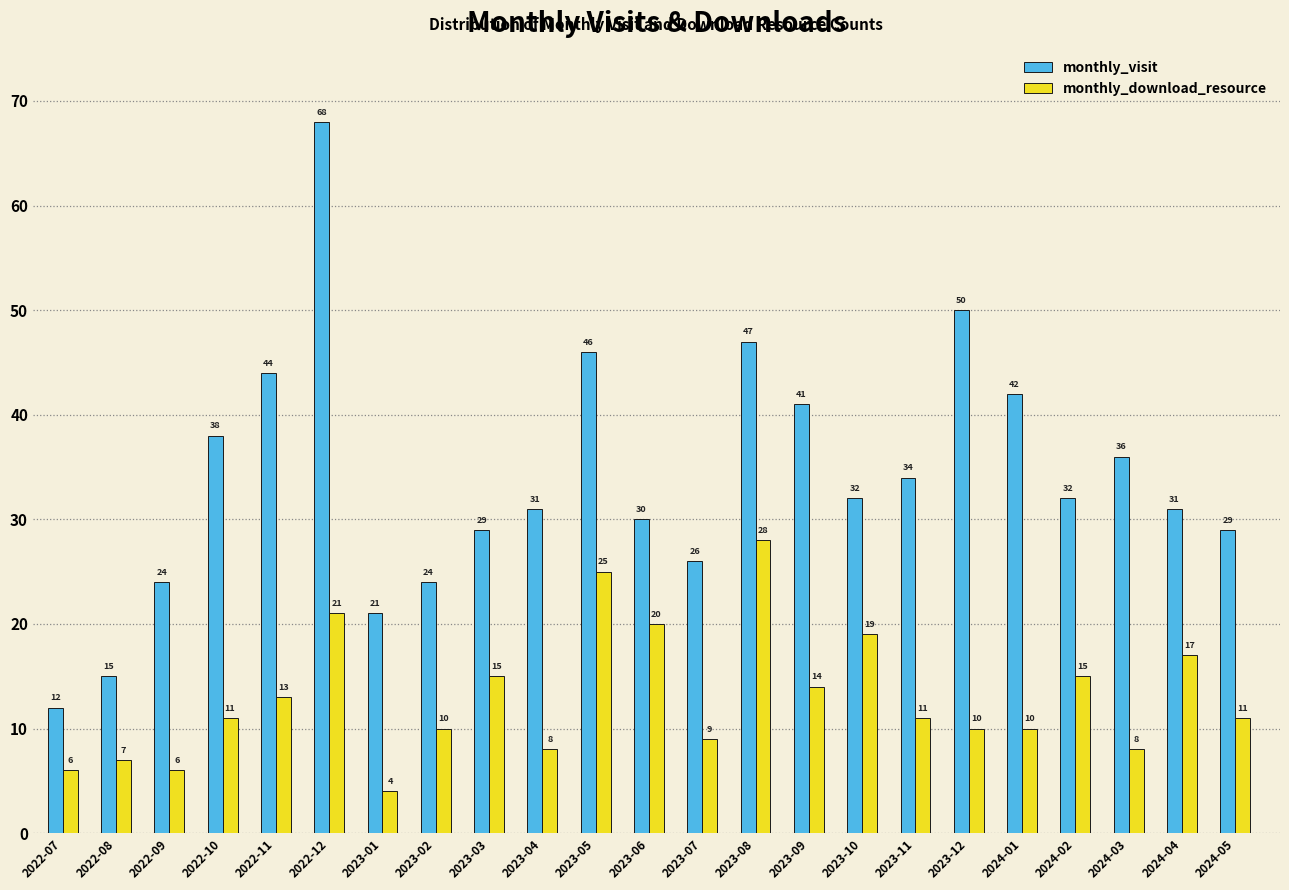

Reading left to right, extract all data points from this chart.

monthly_visit: 2022-07=12	2022-08=15	2022-09=24	2022-10=38	2022-11=44	2022-12=68	2023-01=21	2023-02=24	2023-03=29	2023-04=31	2023-05=46	2023-06=30	2023-07=26	2023-08=47	2023-09=41	2023-10=32	2023-11=34	2023-12=50	2024-01=42	2024-02=32	2024-03=36	2024-04=31	2024-05=29
monthly_download_resource: 2022-07=6	2022-08=7	2022-09=6	2022-10=11	2022-11=13	2022-12=21	2023-01=4	2023-02=10	2023-03=15	2023-04=8	2023-05=25	2023-06=20	2023-07=9	2023-08=28	2023-09=14	2023-10=19	2023-11=11	2023-12=10	2024-01=10	2024-02=15	2024-03=8	2024-04=17	2024-05=11